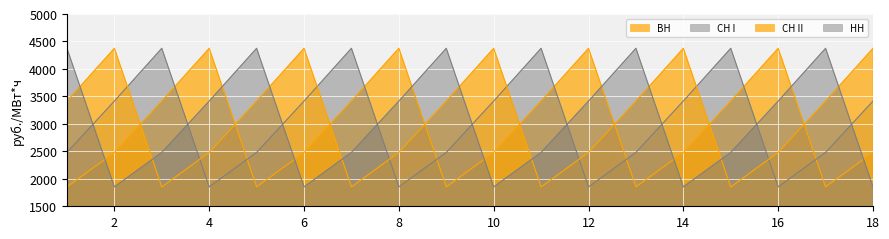

List the series in order of their peak value, lowest first.

ВН, СН I, СН II, НН